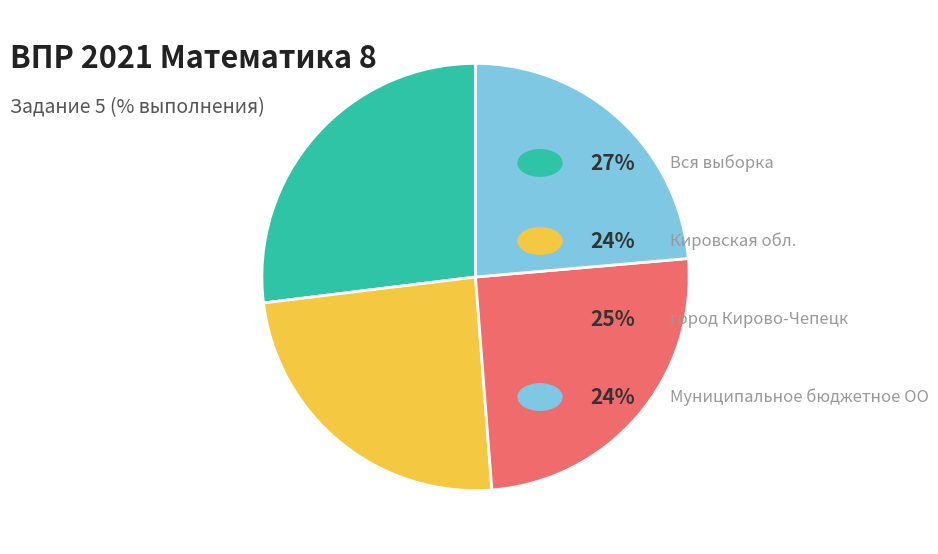

How many slices are in this pie chart?

4